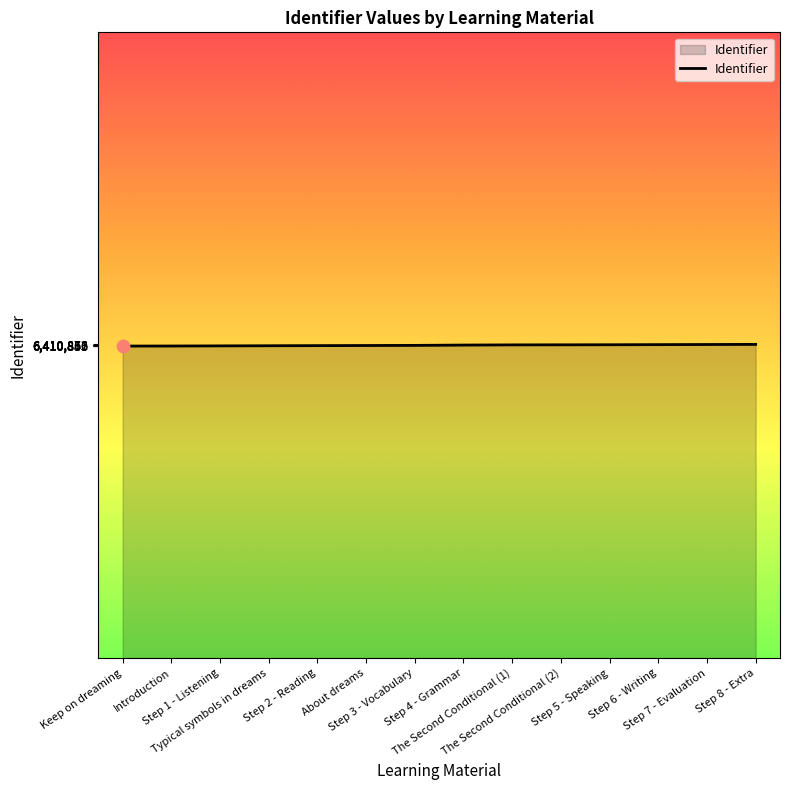

Approximately how many times larger is the value at Step 2 - Reading compared to The Second Conditional (2)?

1.0